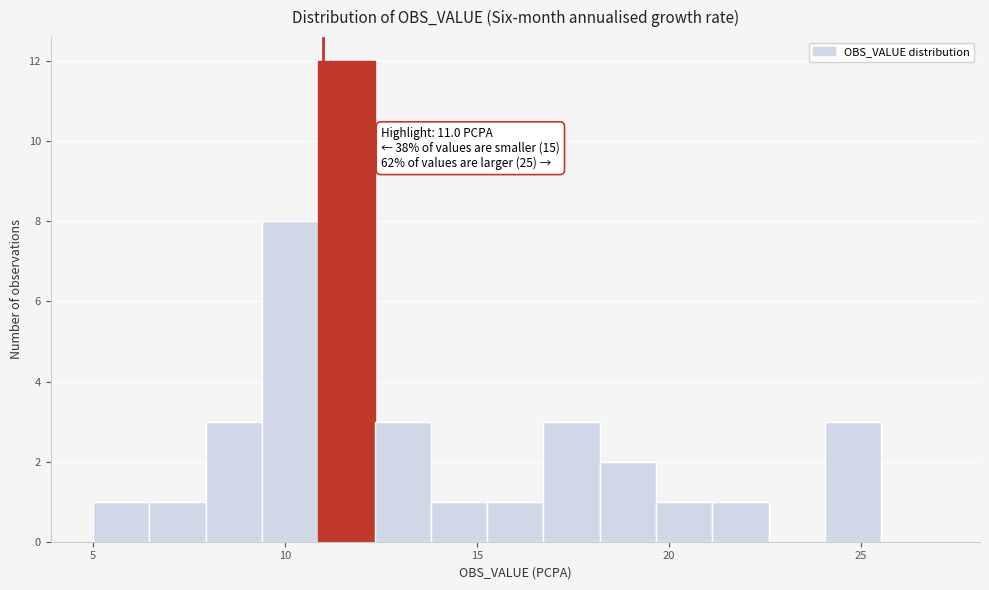

Around what value on the x-axis is the tallest bar? Give the approximate position of its centre, as read against the axis.

11.5